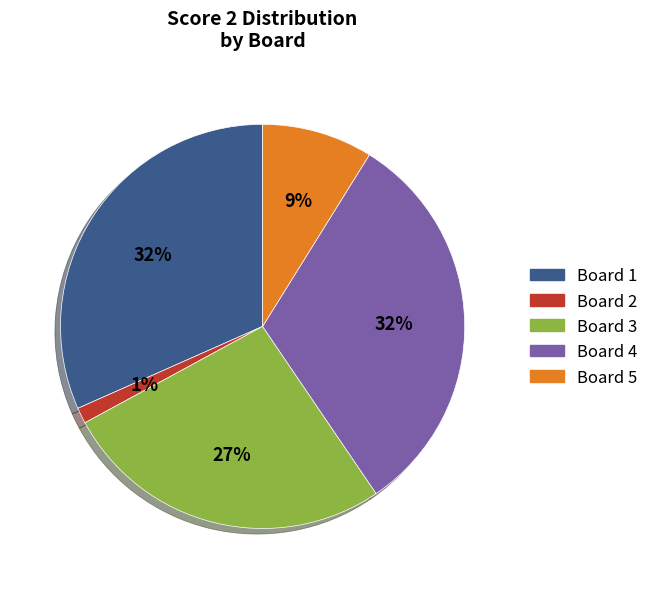

Count the number of slices in the pie.

5